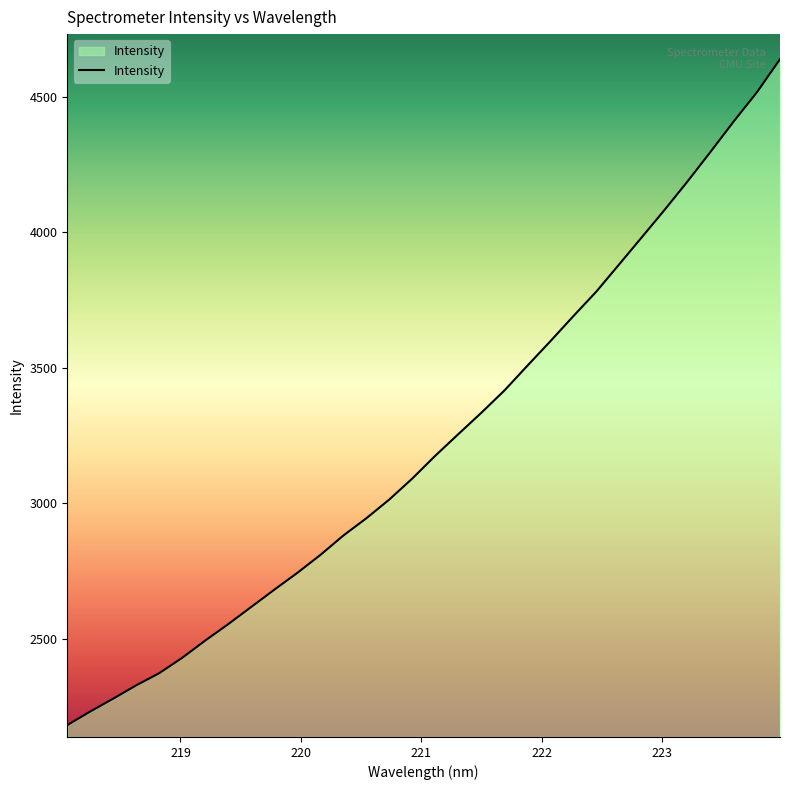

Does the chart display data point markers on the line(s)?

No